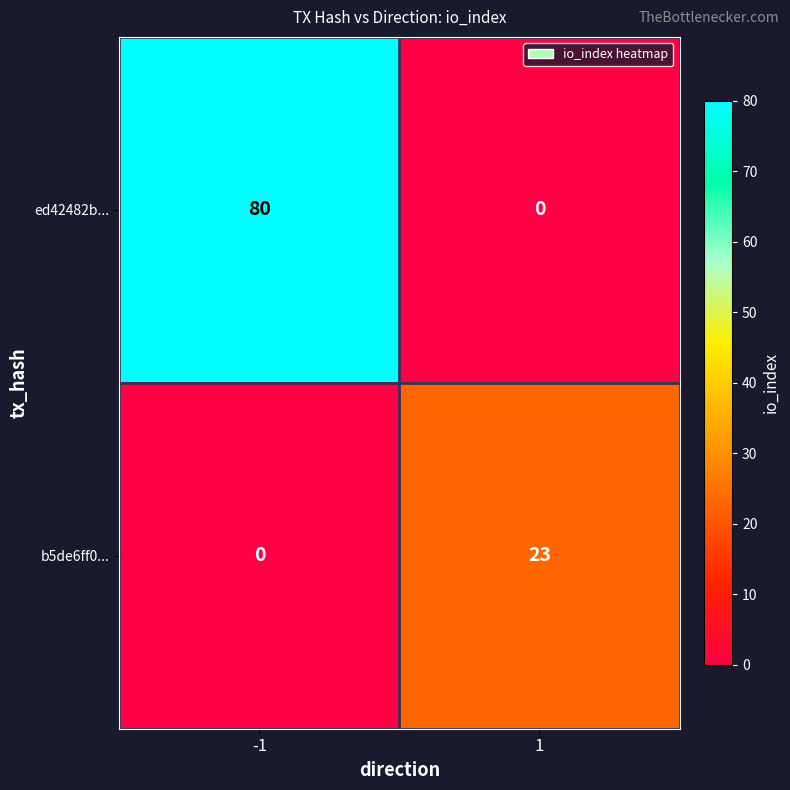

True or false: b5de6ff0... has a value of 12 at 1.

False